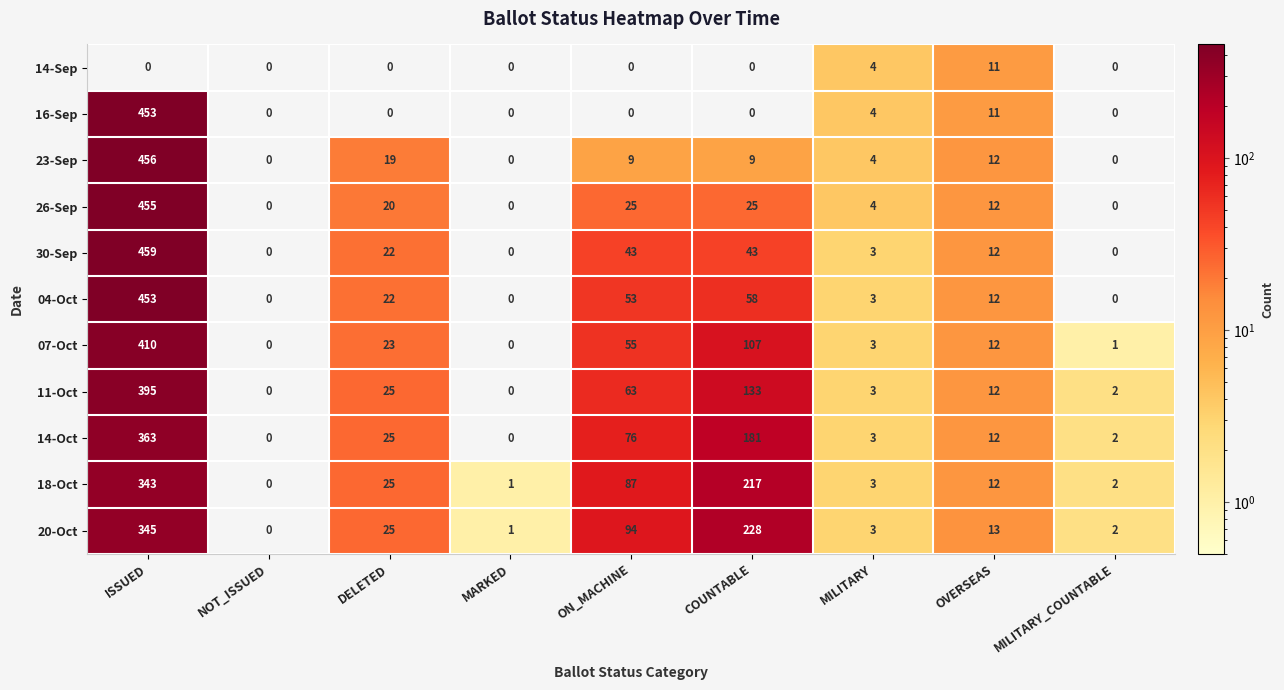

Which series changed the most between ISSUED and MARKED?

30-Sep